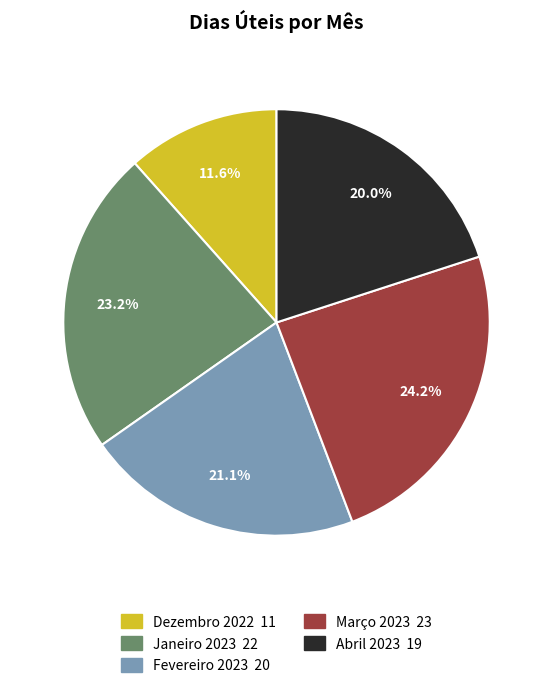

Approximately how many times larger is the value at Fevereiro 2023 compared to Março 2023?

0.9